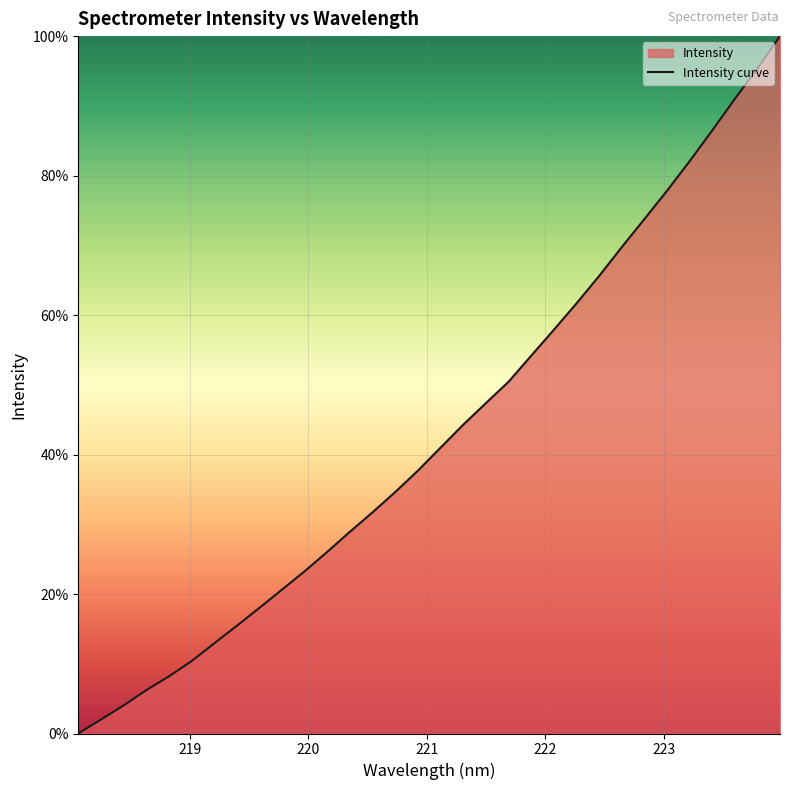

What position from the left is 222.6447?

25